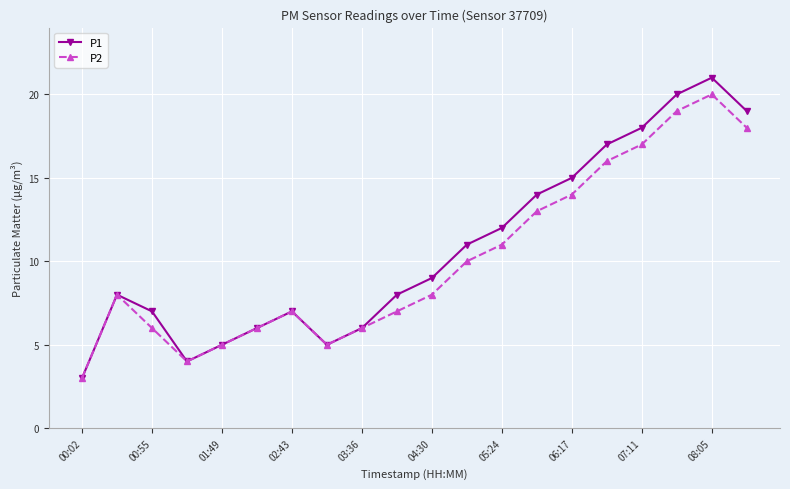

Which series has the largest range (max minus min)?

P1